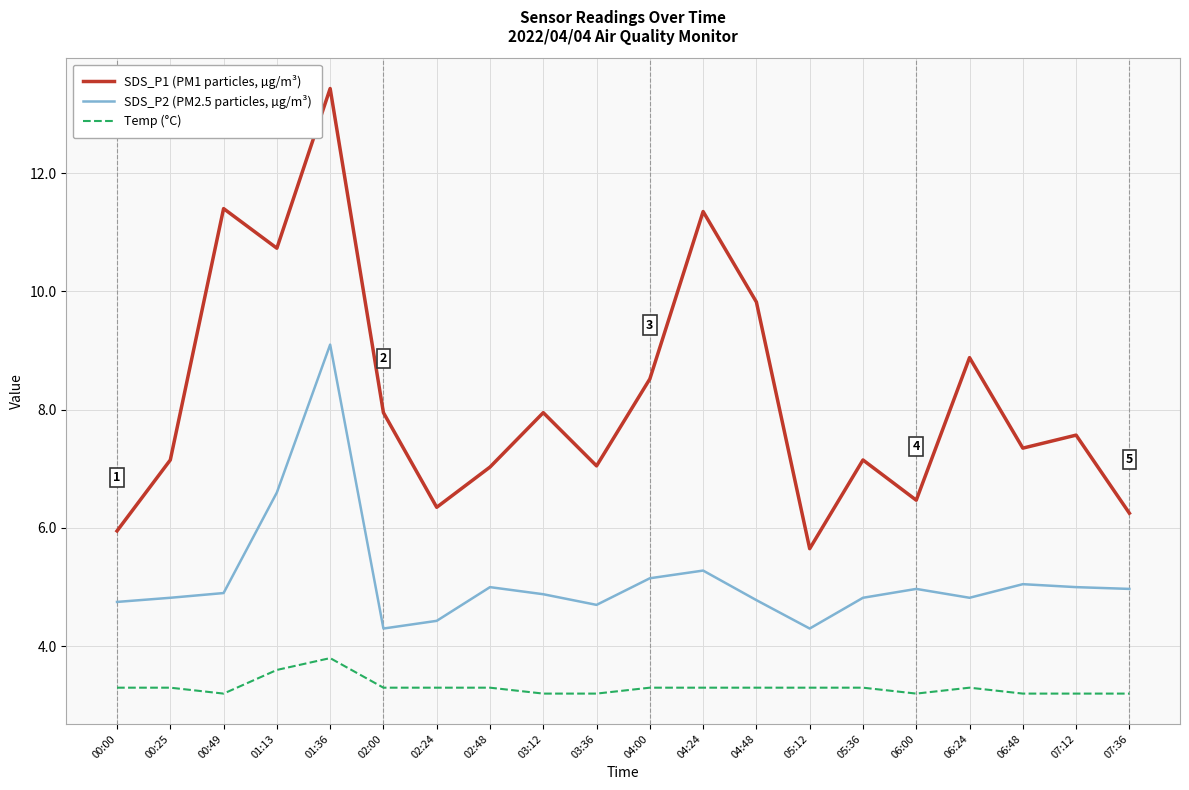

What position from the right is 06:00?

5